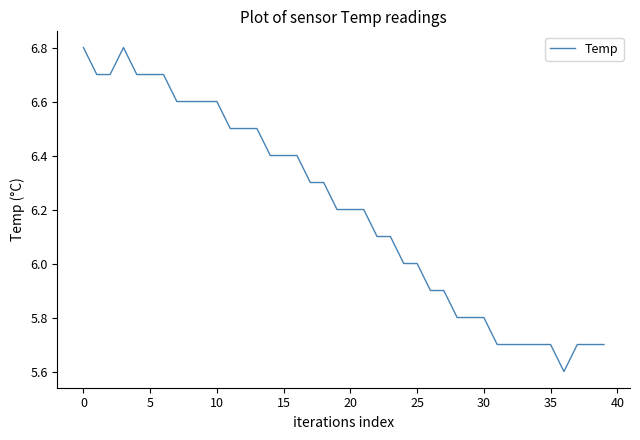

What is the minimum value shown in the chart?

5.6